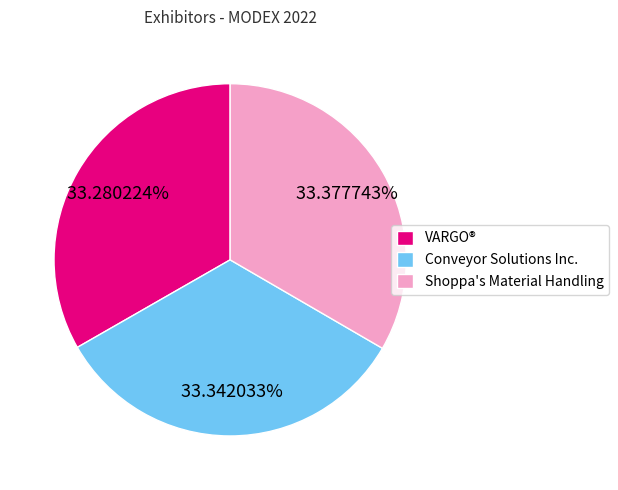

How many segments does this pie chart have?

3